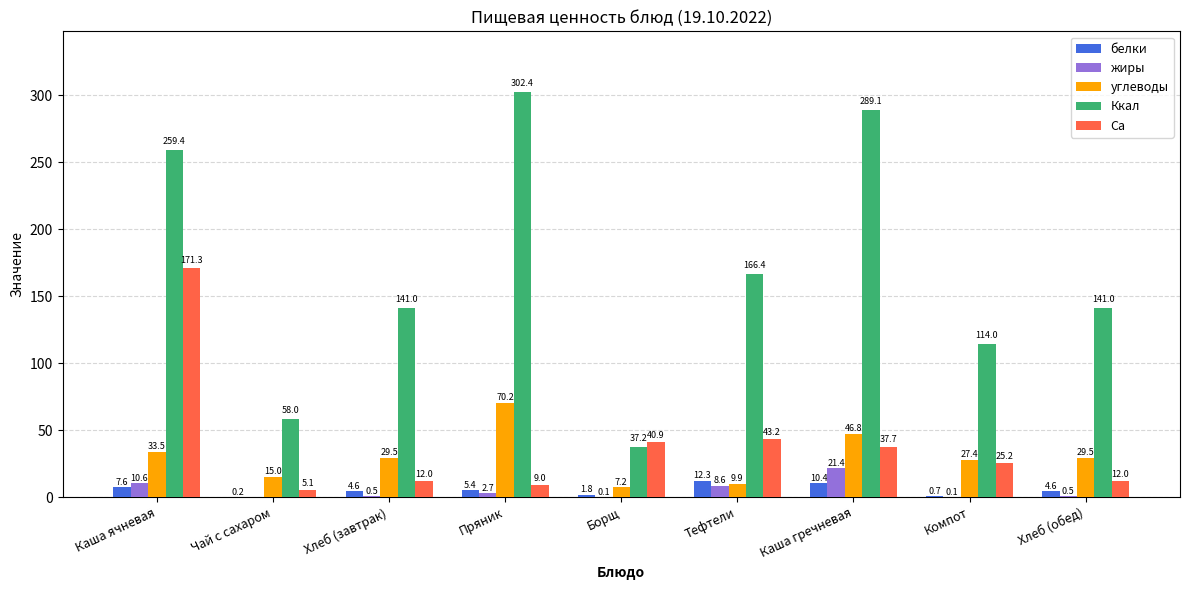

Where does the Ккал series first go above 141?

Каша ячневая